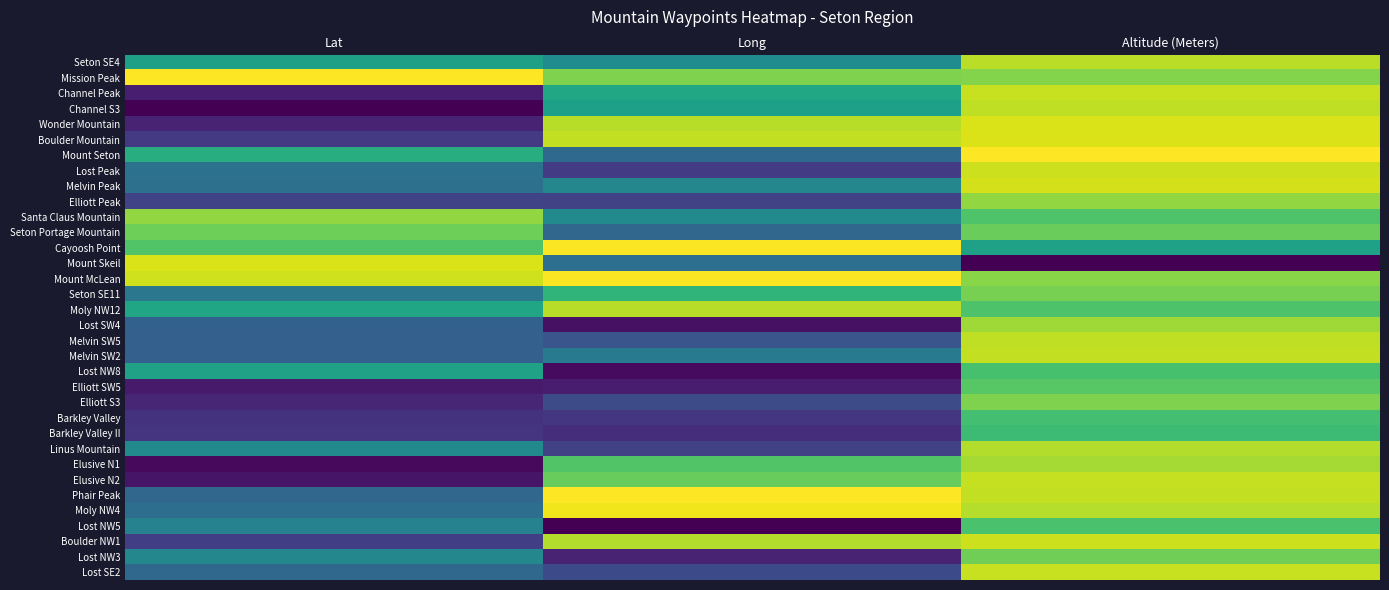

Which series has the largest range (max minus min)?

Mount Skeil